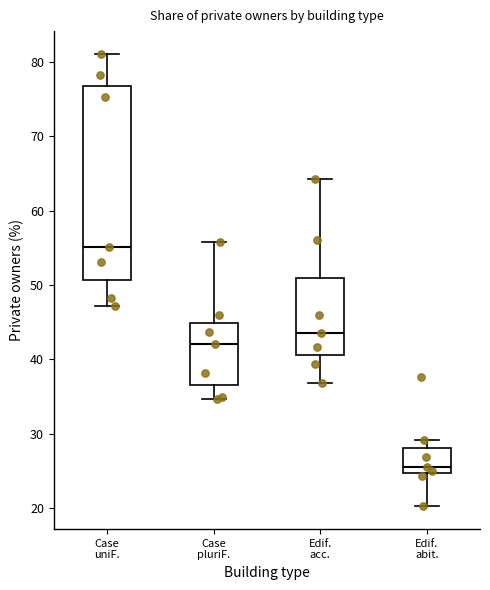

Which box's median line is the highest?

Case uniF.